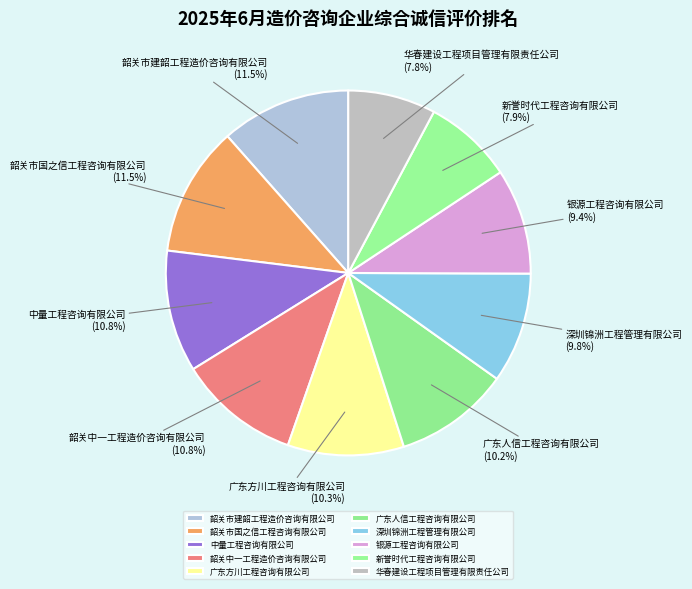

What is the ratio of the value at 华春建设工程项目管理有限责任公司 to the value at 广东方川工程咨询有限公司?

0.8